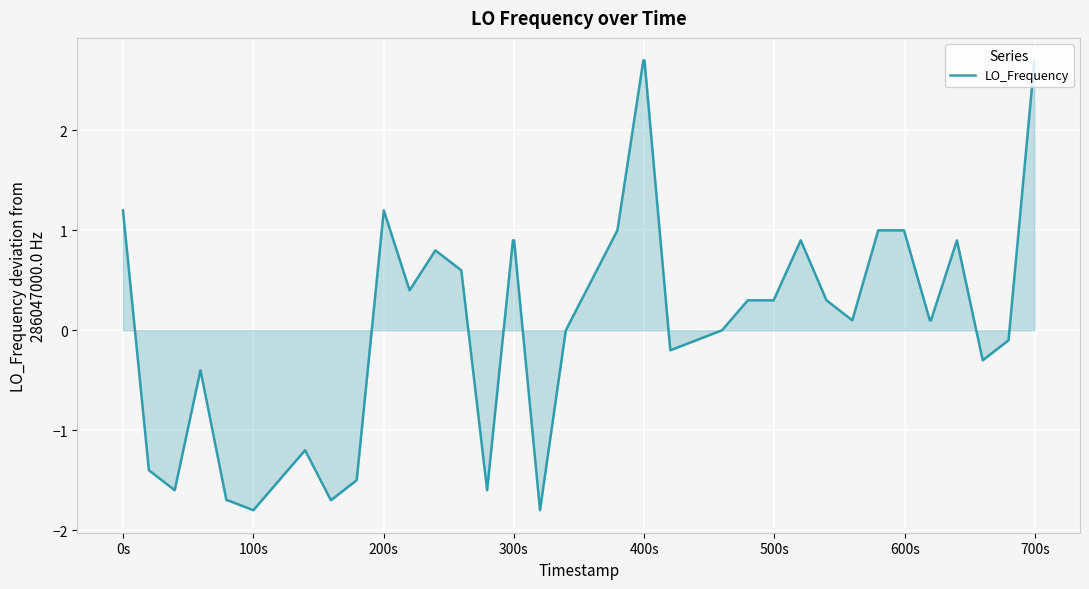

What is the maximum value shown in the chart?

2.7